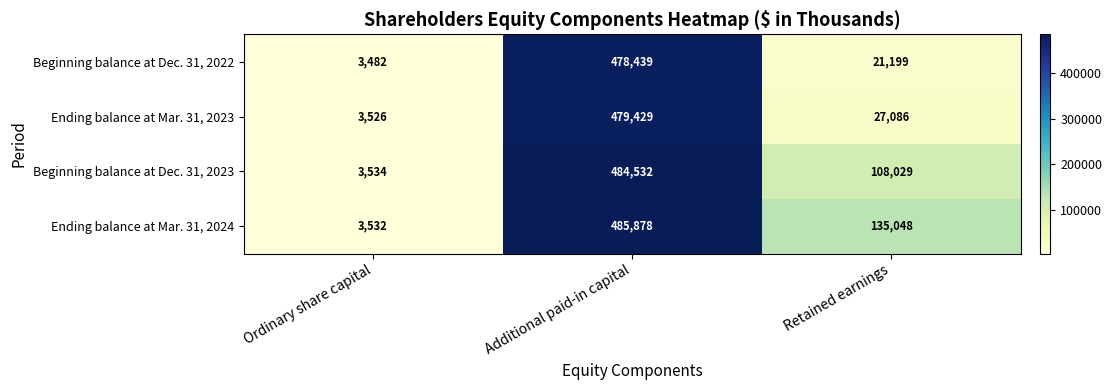

Reading right to left, what are all the values shown in this chart?

Beginning balance at Dec. 31, 2022: 21199	478439	3482
Ending balance at Mar. 31, 2023: 27086	479429	3526
Beginning balance at Dec. 31, 2023: 108029	484532	3534
Ending balance at Mar. 31, 2024: 135048	485878	3532